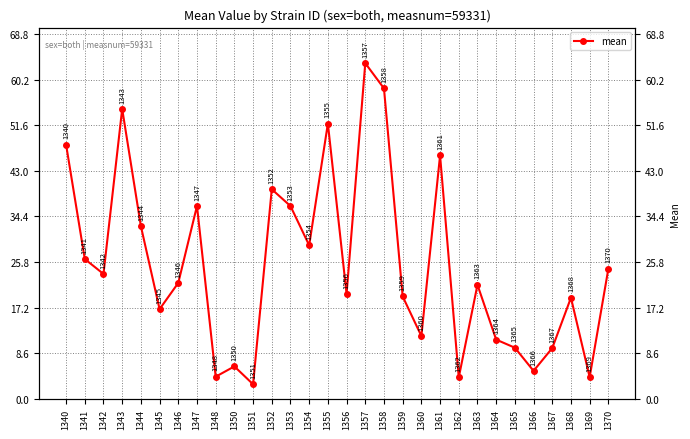

Approximately how many times larger is the value at 1356 compared to 1347?

0.5